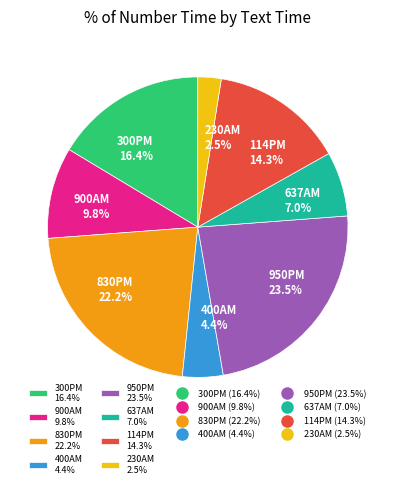

To the nearest percent, what is the difference between the 830PM and 637AM slice percentages?

15%